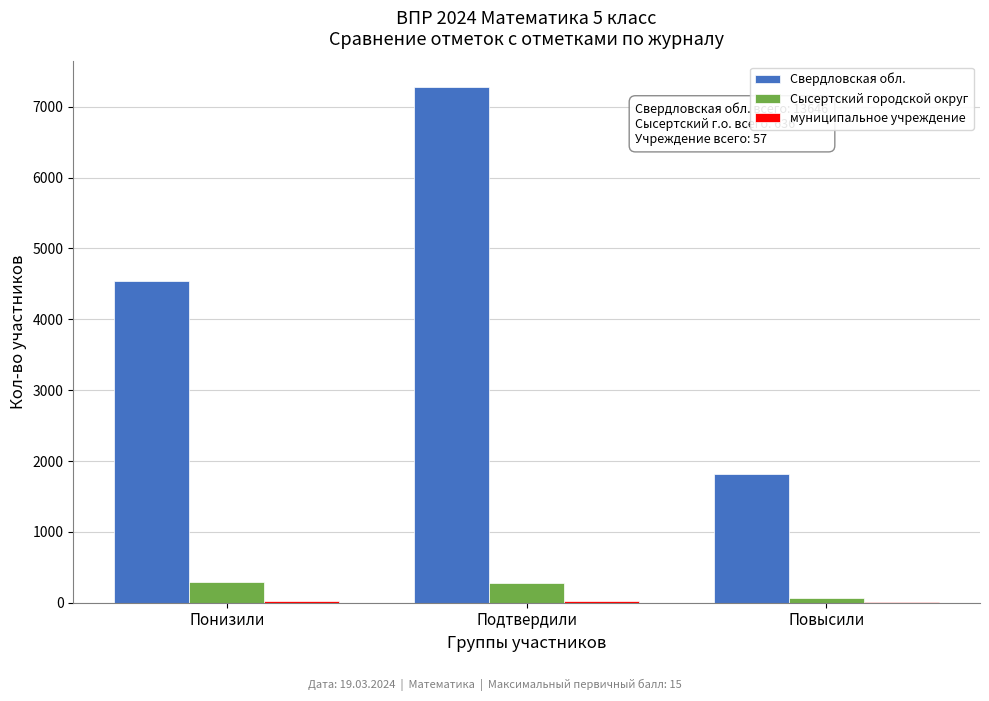

What is the sum of all Свердловская обл. values?

13633